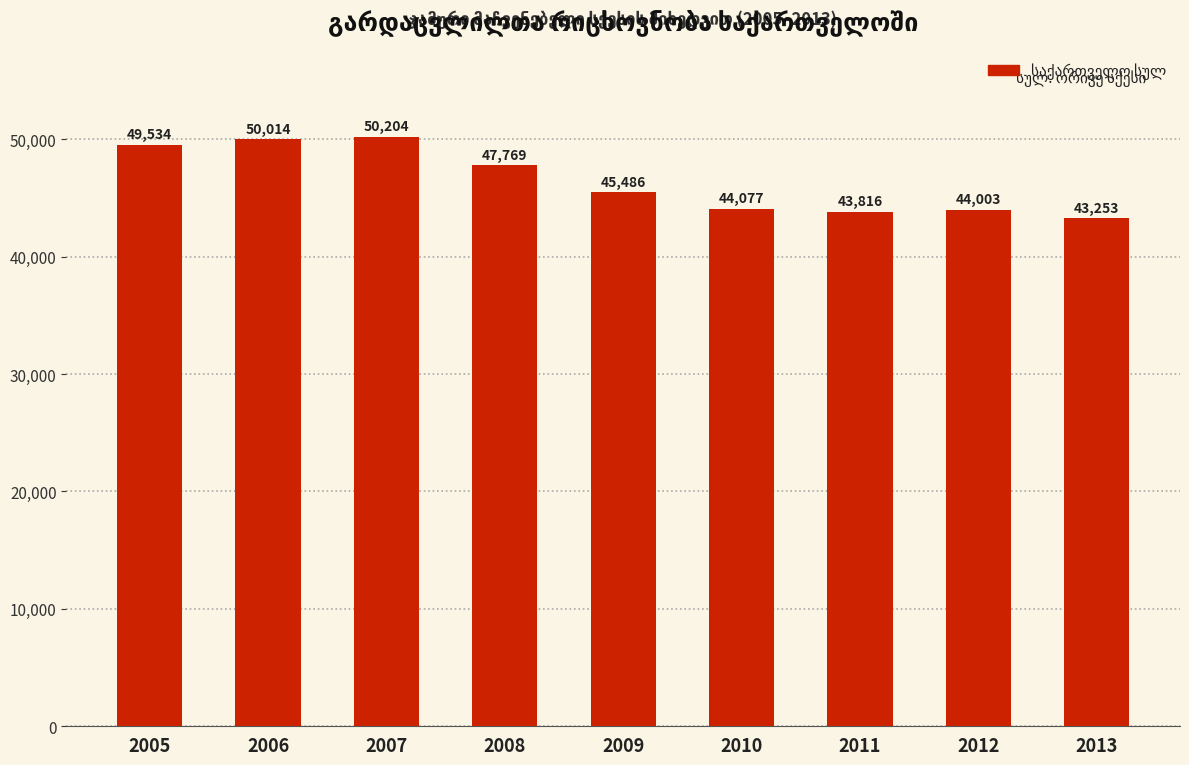

The chart shows a value of 47769 at 2008. True or false?

True